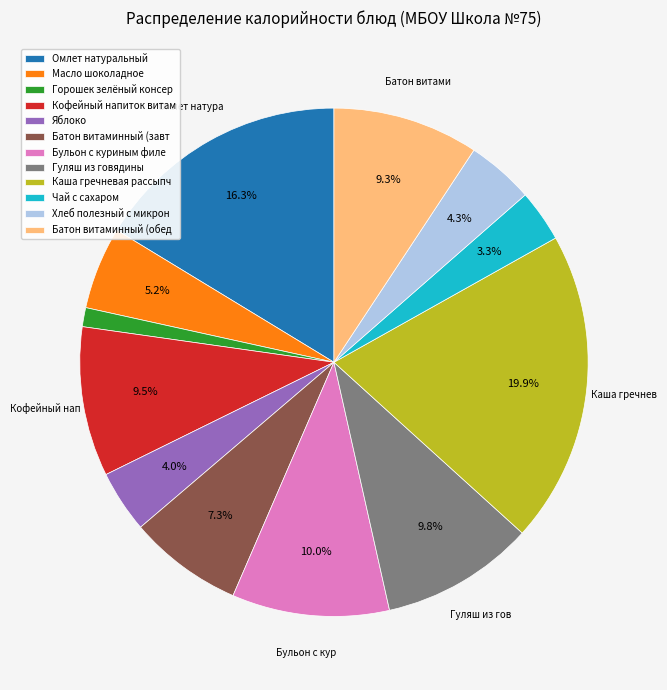

Between Горошек зелёный консер and Масло шоколадное, which is larger?

Масло шоколадное